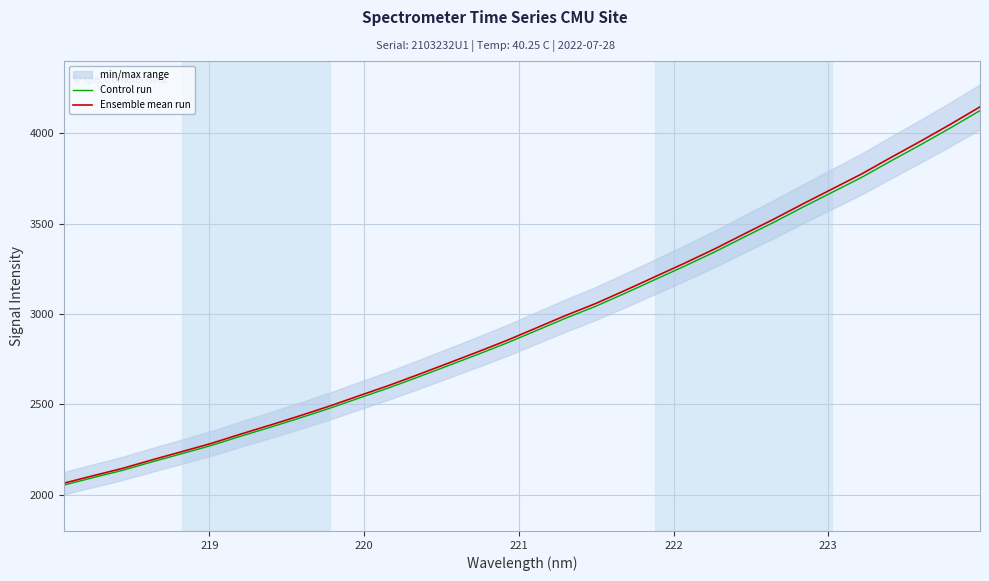

What is the average value of the Control run series?

2951.2